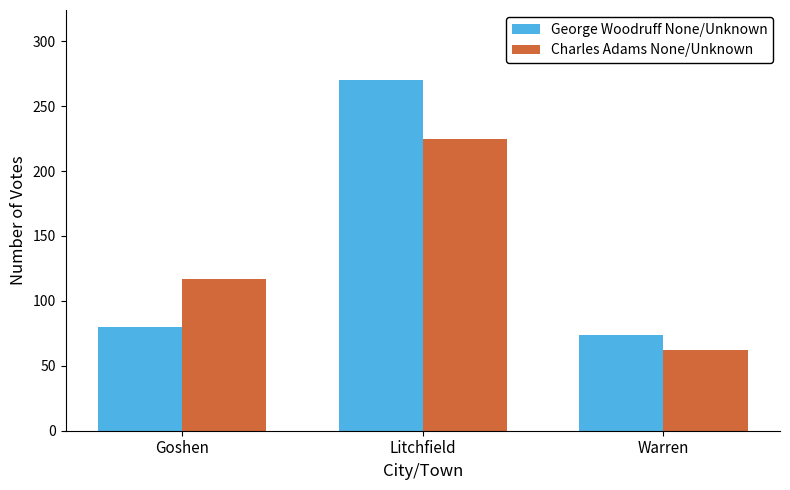

Which series changed the most between Goshen and Warren?

Charles Adams None/Unknown